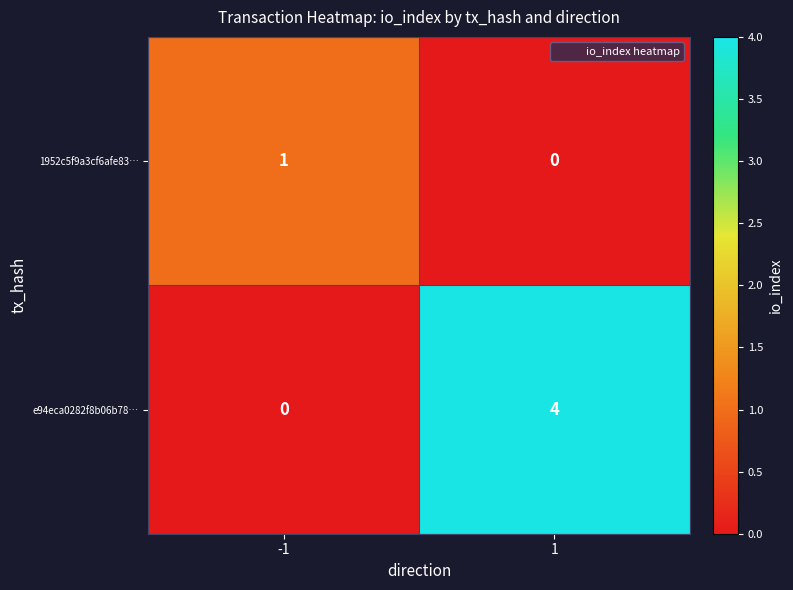

Is it true that e94eca0282f8b06b78… equals 3 at 1?

False